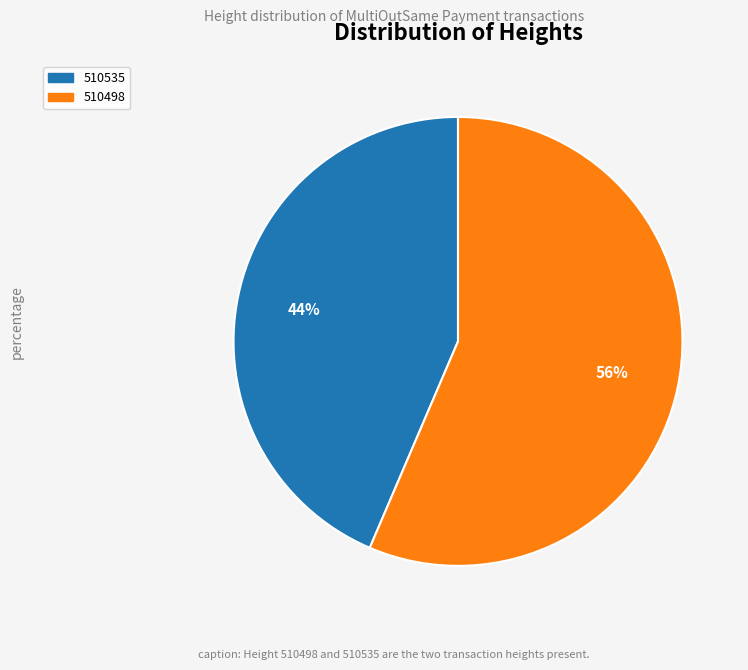

Which has a higher value, 510498 or 510535?

510498